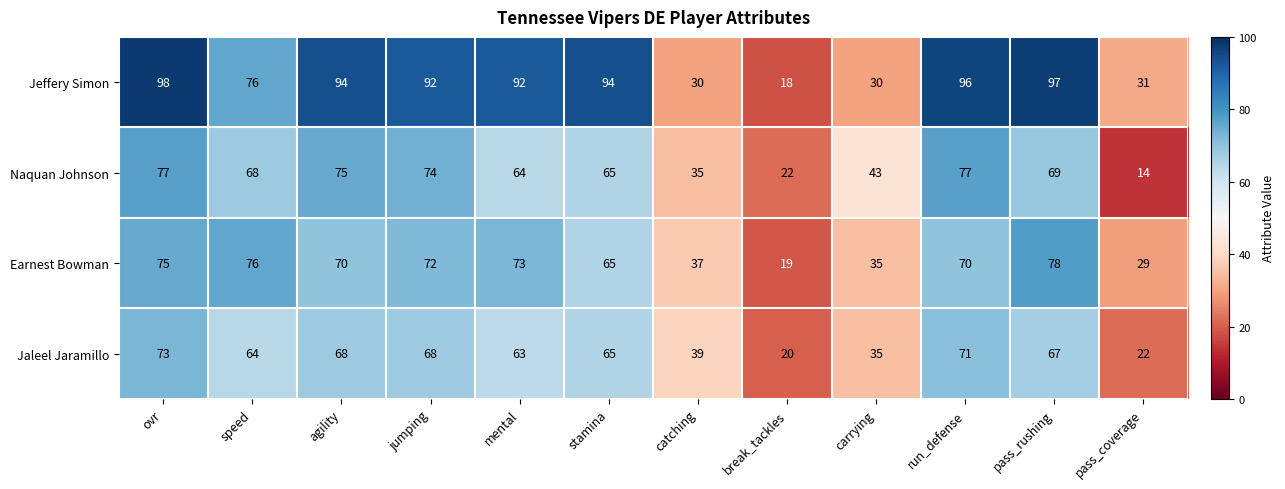

How many data points does each series have?

12